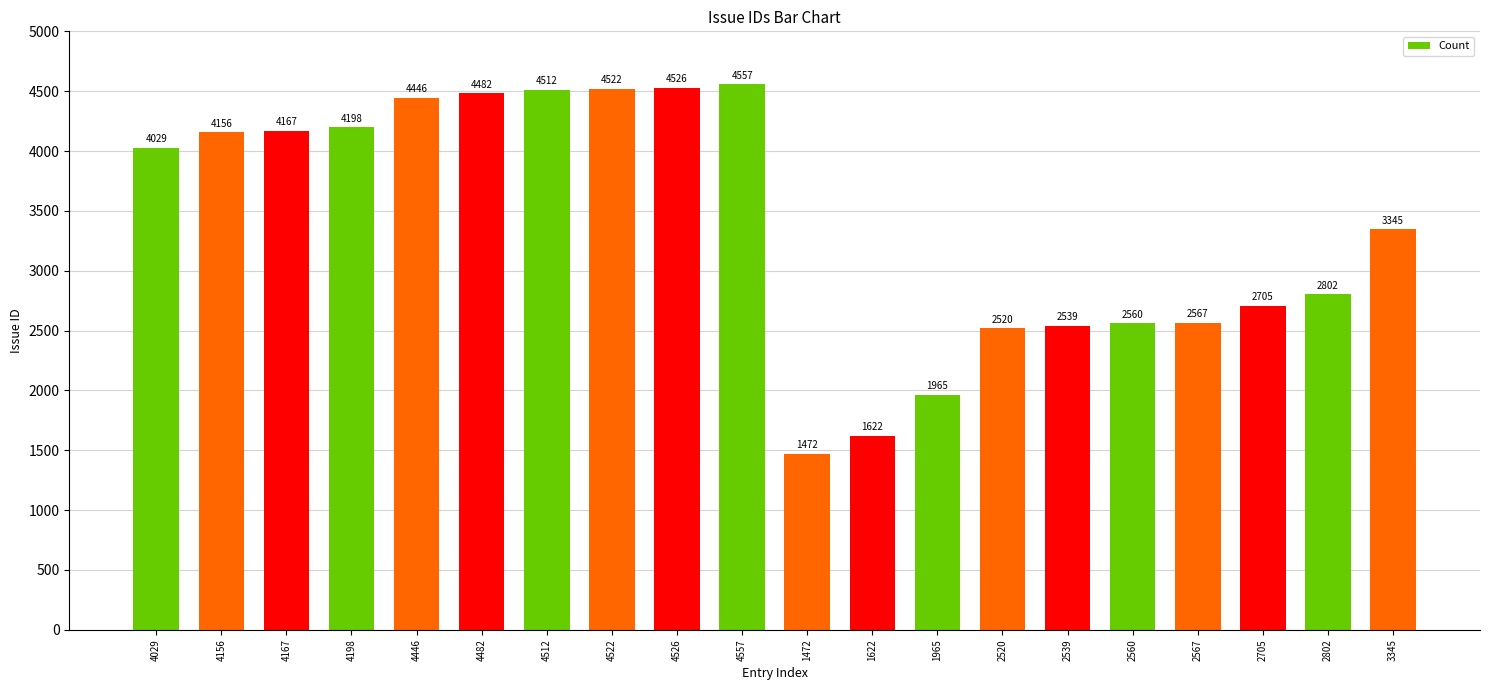

Reading left to right, what are all the values shown in this chart?

4029	4156	4167	4198	4446	4482	4512	4522	4526	4557	1472	1622	1965	2520	2539	2560	2567	2705	2802	3345